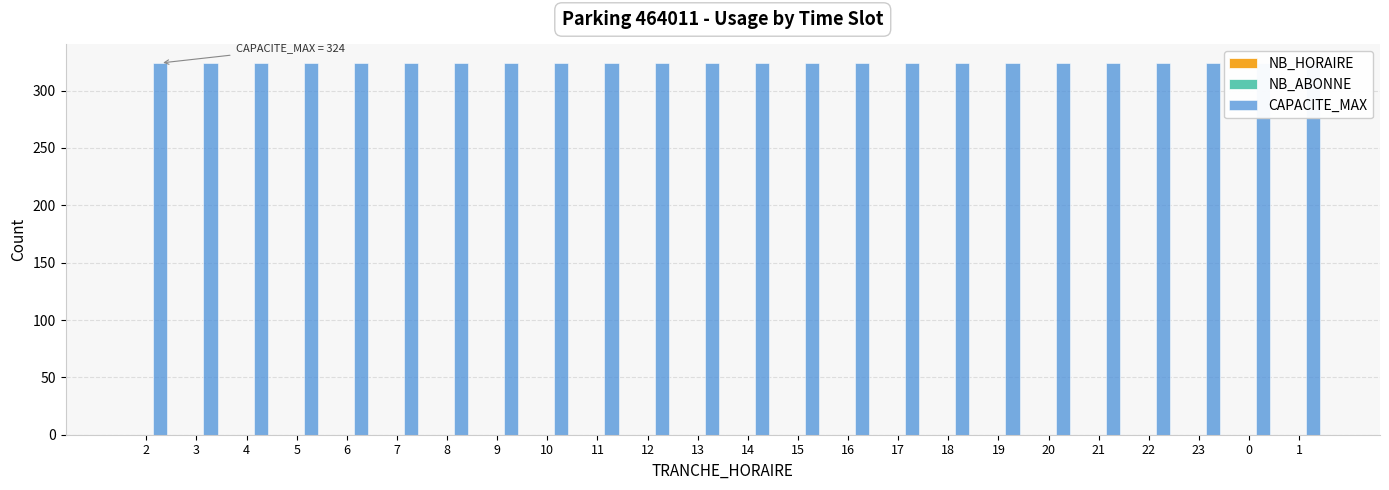

Rank the series by their maximum value, from lowest to highest.

NB_HORAIRE, NB_ABONNE, CAPACITE_MAX